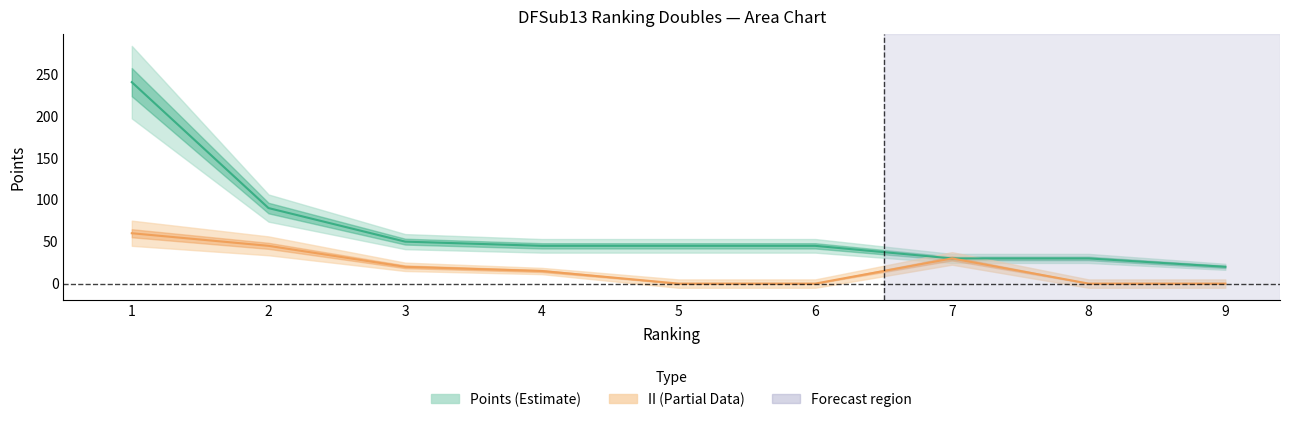

What is the average value of the II series?

19